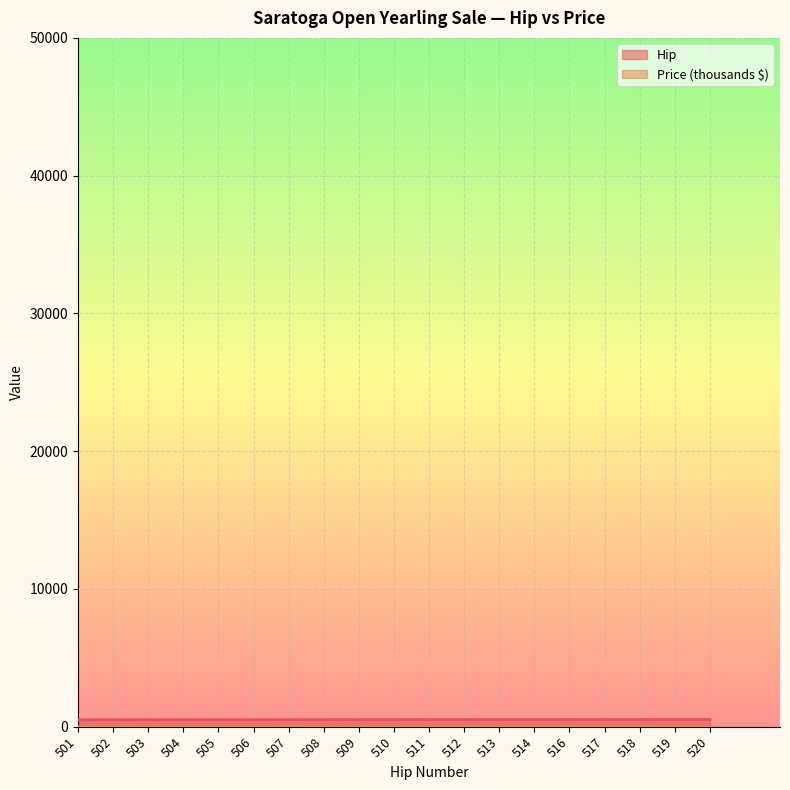

What is the difference between the second highest and minimum values in the Hip series?

18.0